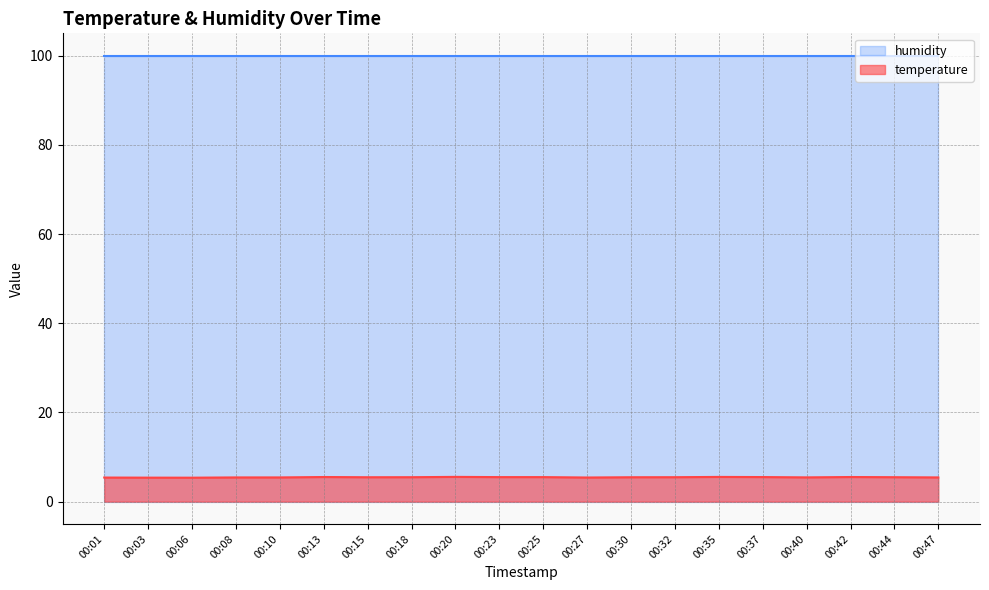

What is the value of the 7th point from the left?

5.5